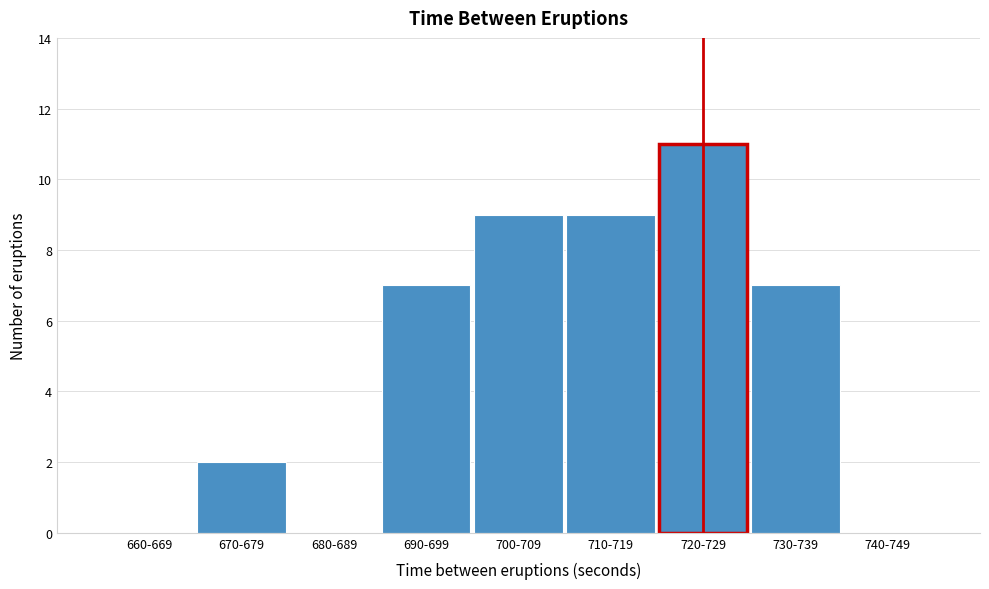

Reading left to right, extract all data points from this chart.

660-669=0	670-679=2	680-689=0	690-699=7	700-709=9	710-719=9	720-729=11	730-739=7	740-749=0